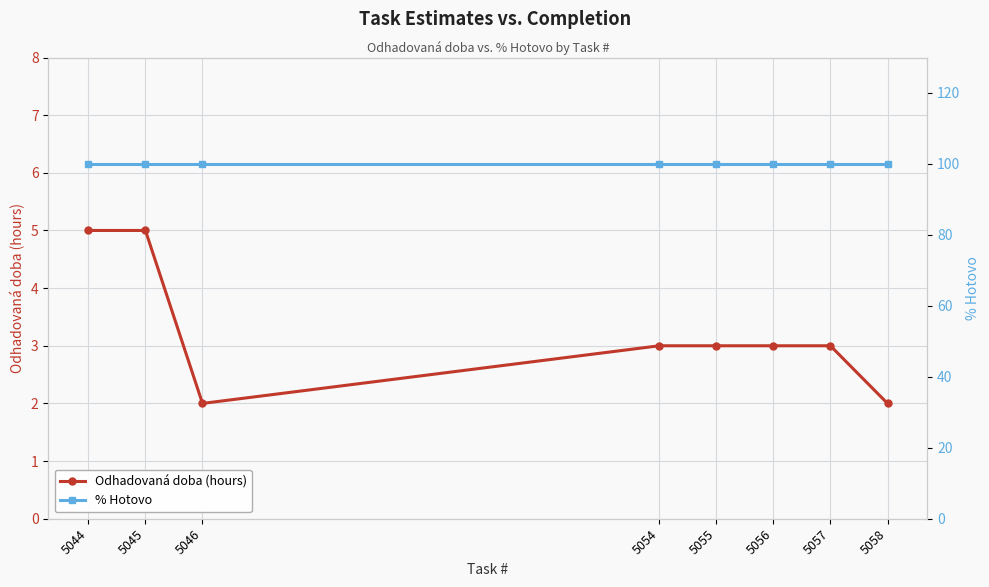

Between 5045 and 5056, which is larger?

5045